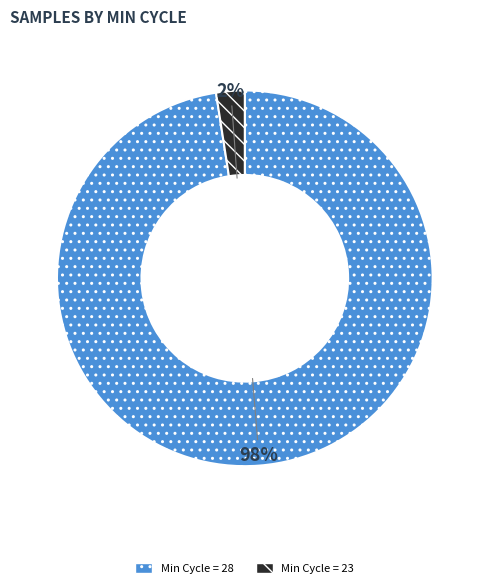

Between Min Cycle = 28 and Min Cycle = 23, which is larger?

Min Cycle = 28